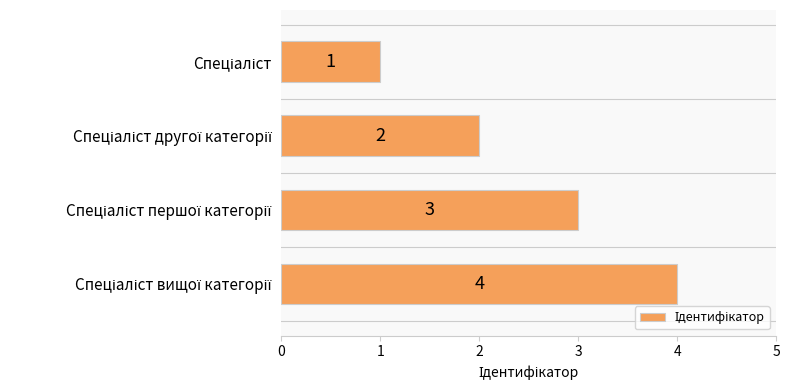

What is the sum of all values?

10